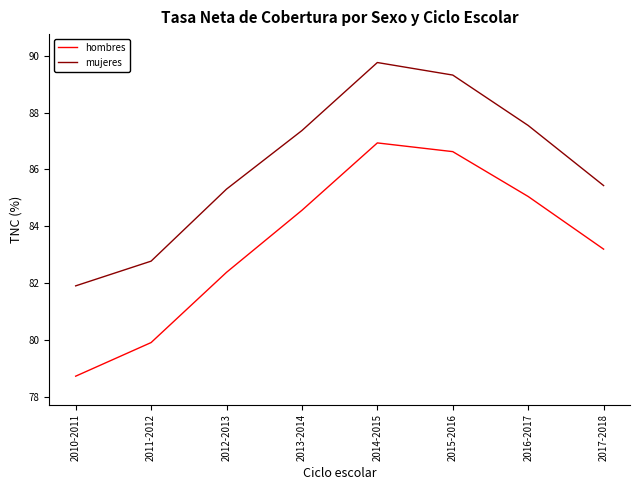

What position from the left is 2013-2014?

4